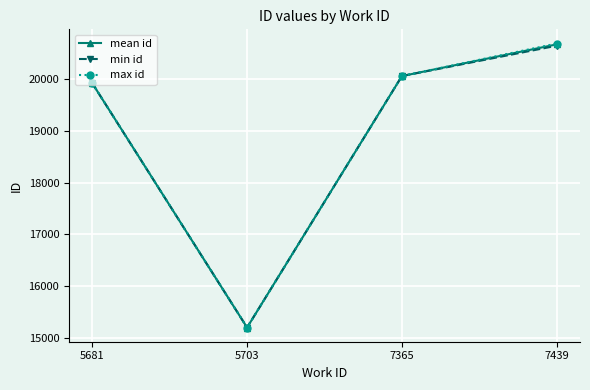

What is the highest value of the min id series?

20639